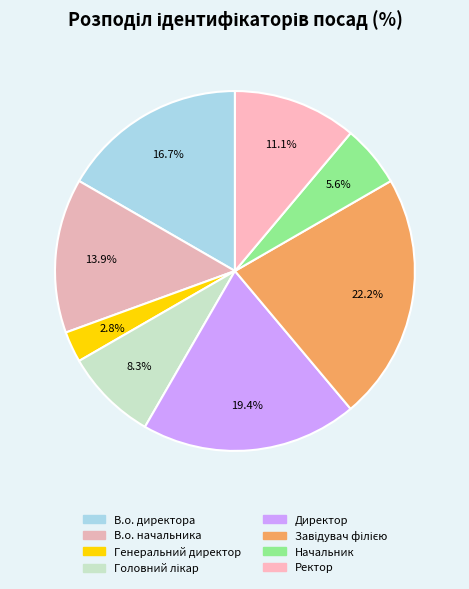

True or false: Начальник accounts for 11% of the total.

False